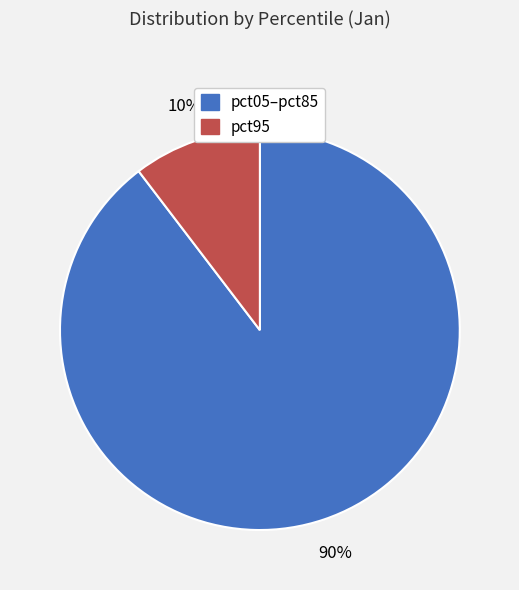

To the nearest percent, what is the average slice percentage?

50%